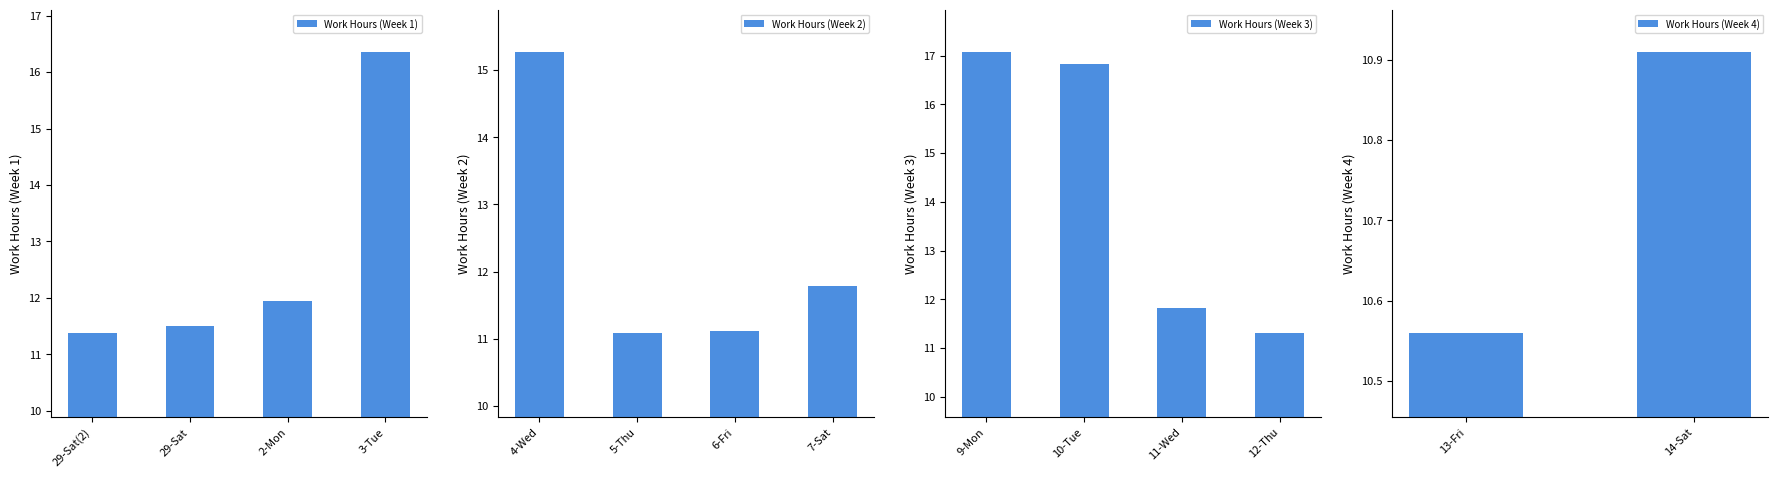

Read the value at 13-Fri.

10.6